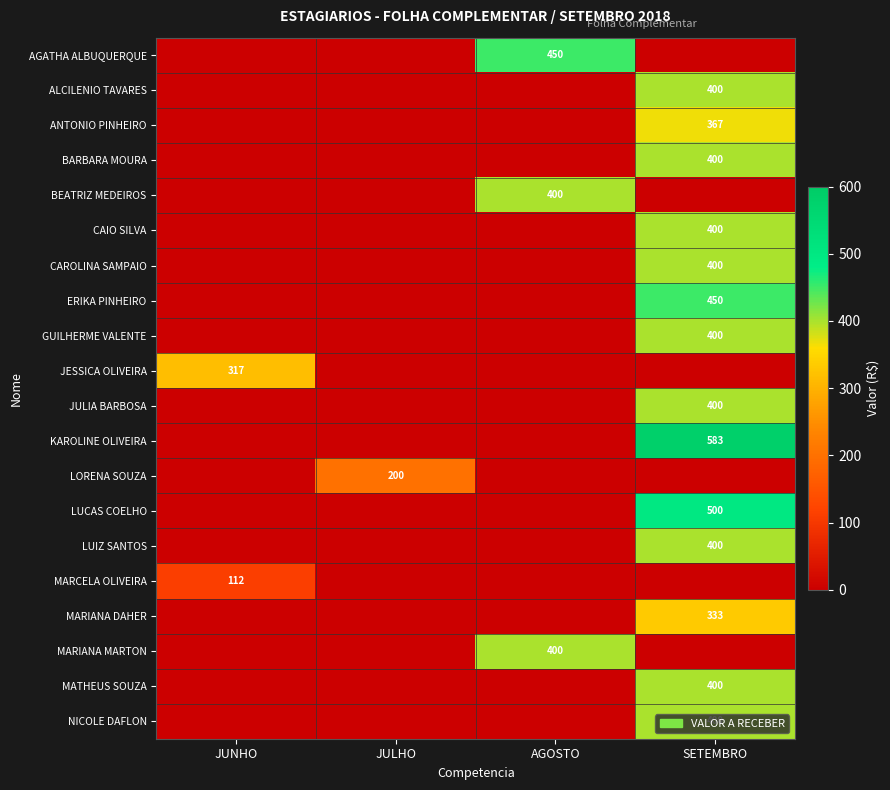

The BEATRIZ MEDEIROS series shows 633 at AGOSTO. True or false?

False